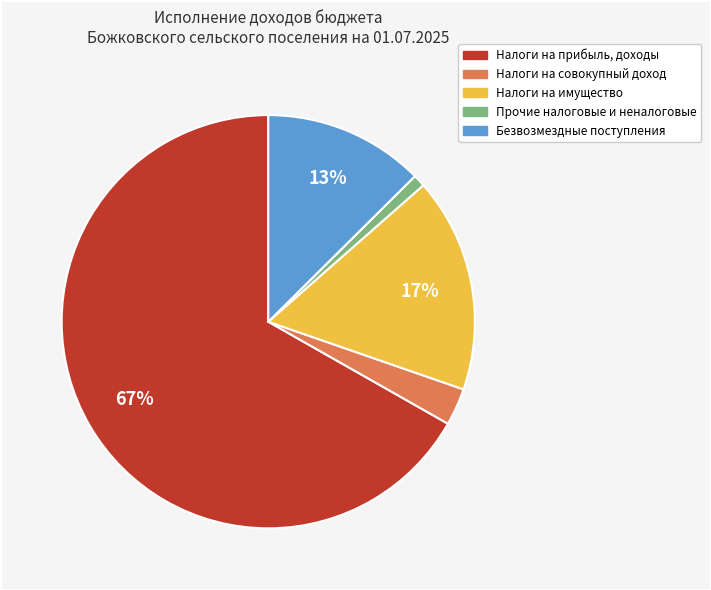

Is there a majority slice in this chart?

Yes